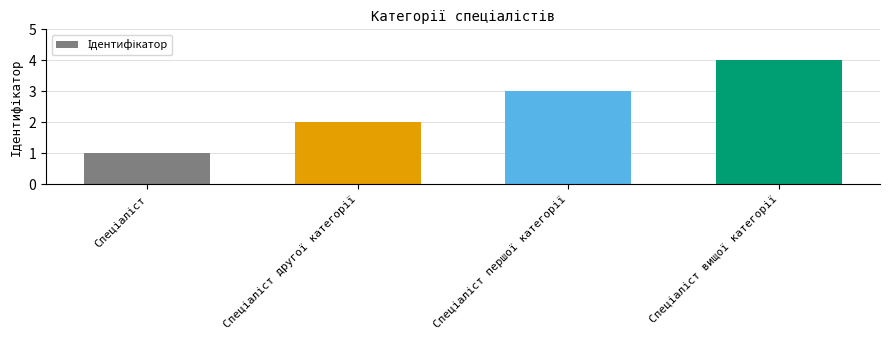

What is the greatest value displayed?

4